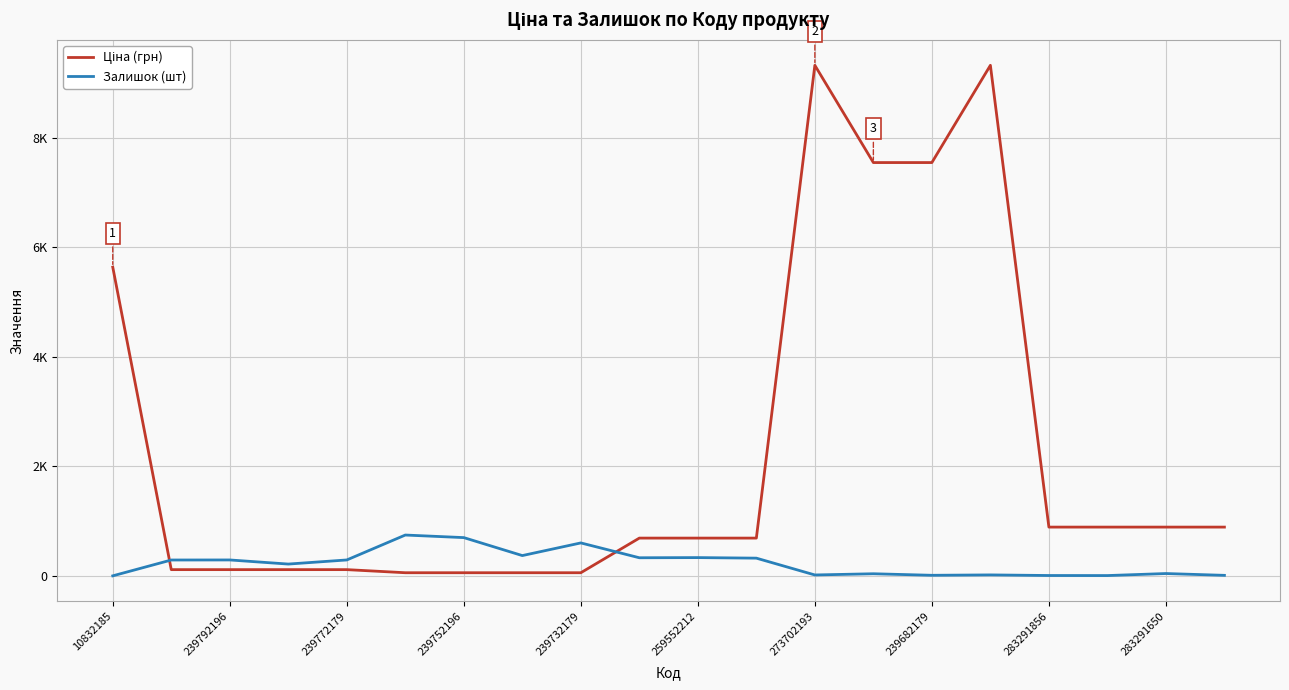

Reading left to right, what are all the values shown in this chart?

Ціна (грн): 5636.0	113.3	113.3	113.3	113.3	56.7	56.7	56.7	56.7	689.1	689.1	689.1	9321.4	7545.9	7545.9	9321.4	889.9	889.9	889.9	889.9
Залишок (шт): 0.0	289.0	290.0	215.0	290.0	745.0	698.0	370.0	601.0	330.0	333.0	323.0	16.0	38.0	10.0	17.0	6.0	5.0	42.0	9.0